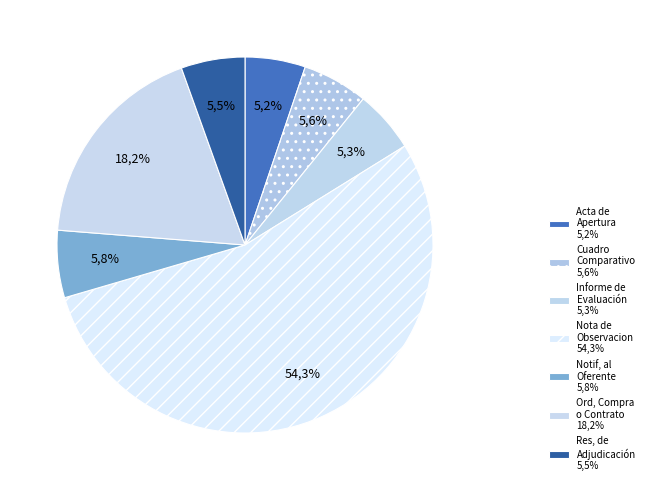

What is the ratio of the value at Cuadro Comparativo de Ofertas to the value at Orden de Compra o Contrato?

0.3